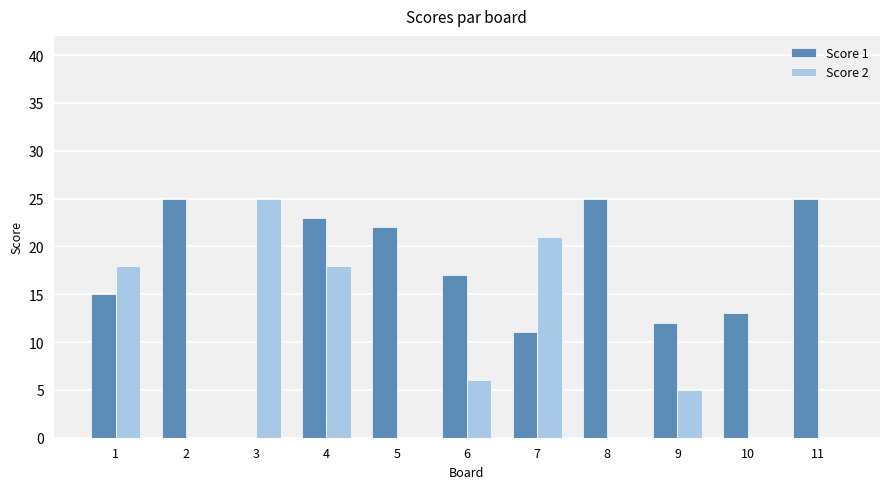

The value of Score 1 at 2 is 25. True or false?

True